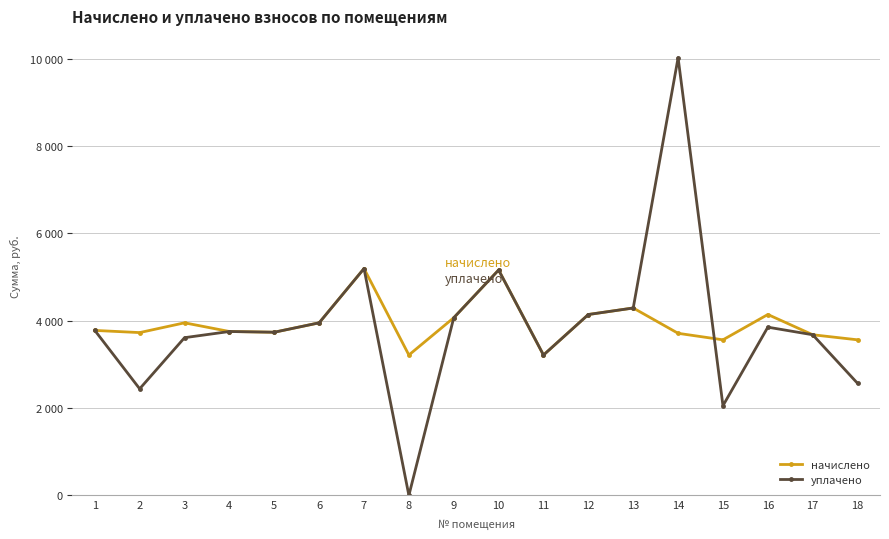

How many interior local valleys does the начислено series have?

5